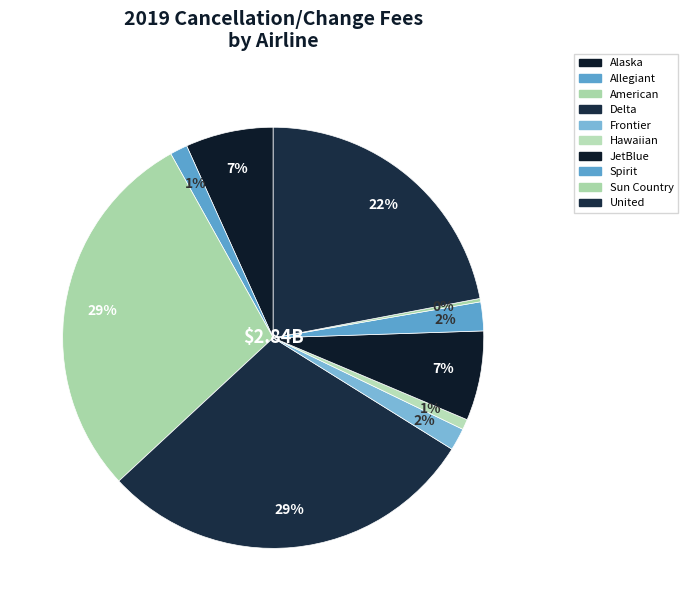

Which slice is the largest?

Delta